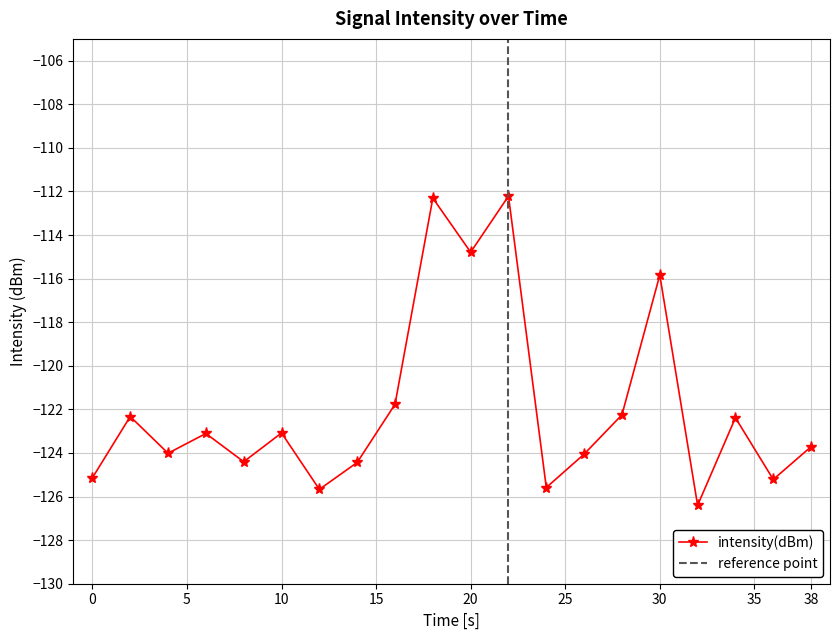

How many lines are shown in the chart?

1